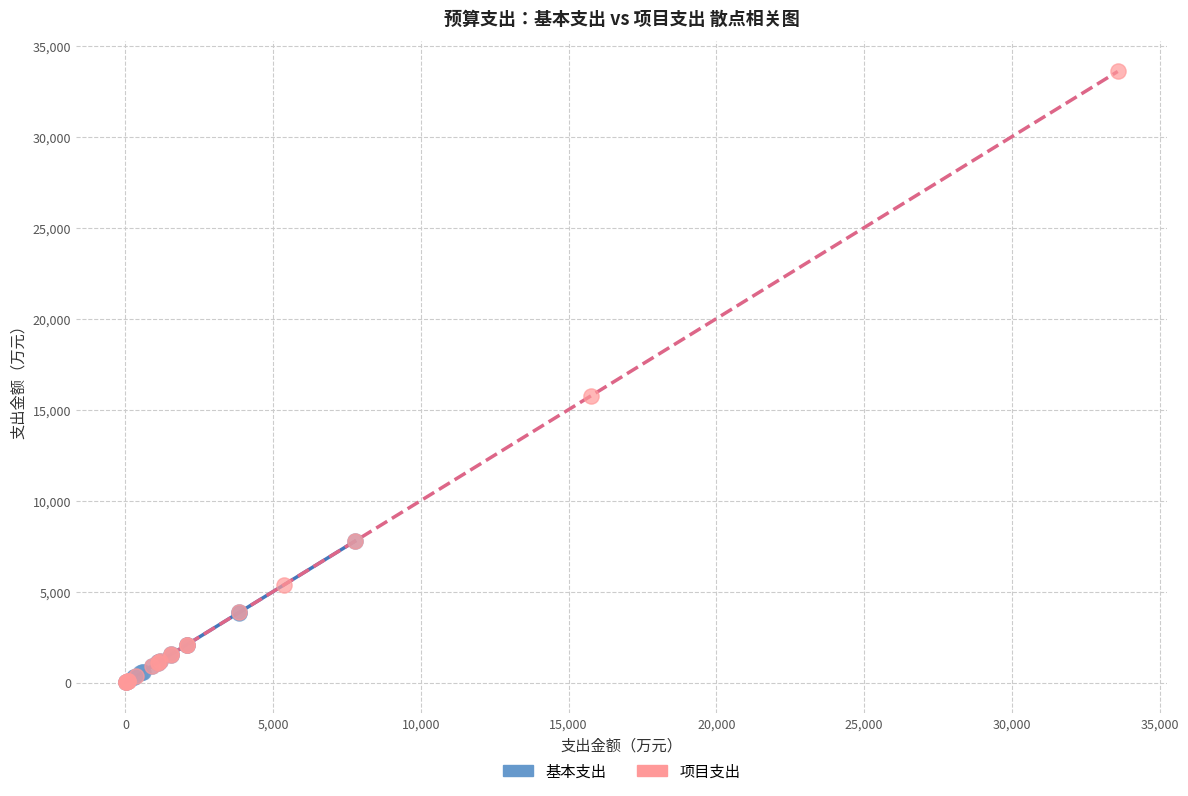

Which series has the widest spread of Y values?

项目支出